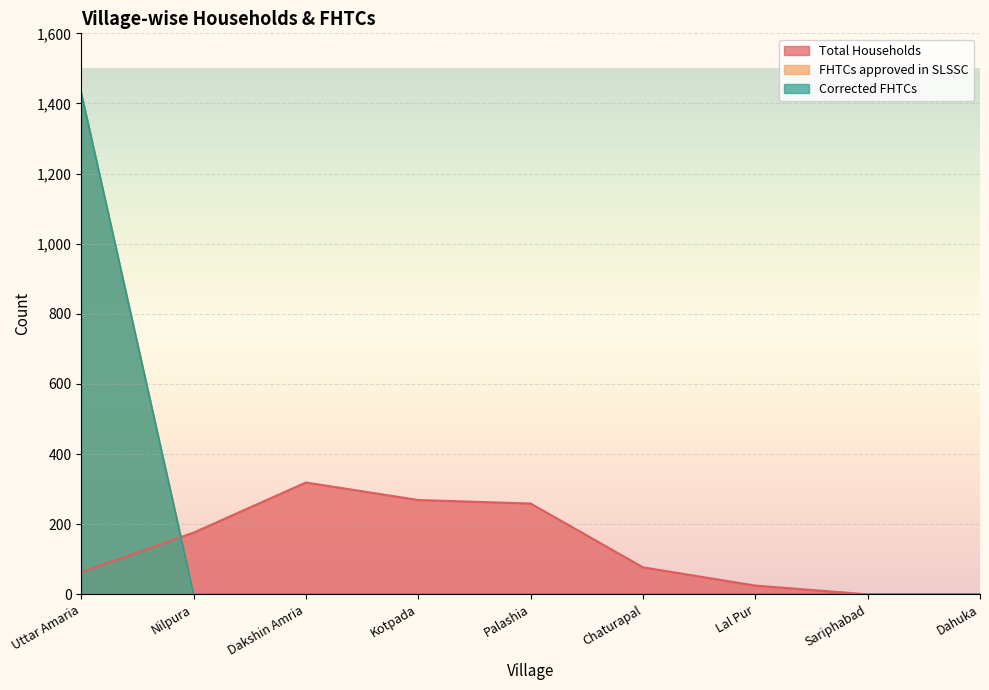

Which series changed the most between Nilpura and Chaturapal?

Total Households